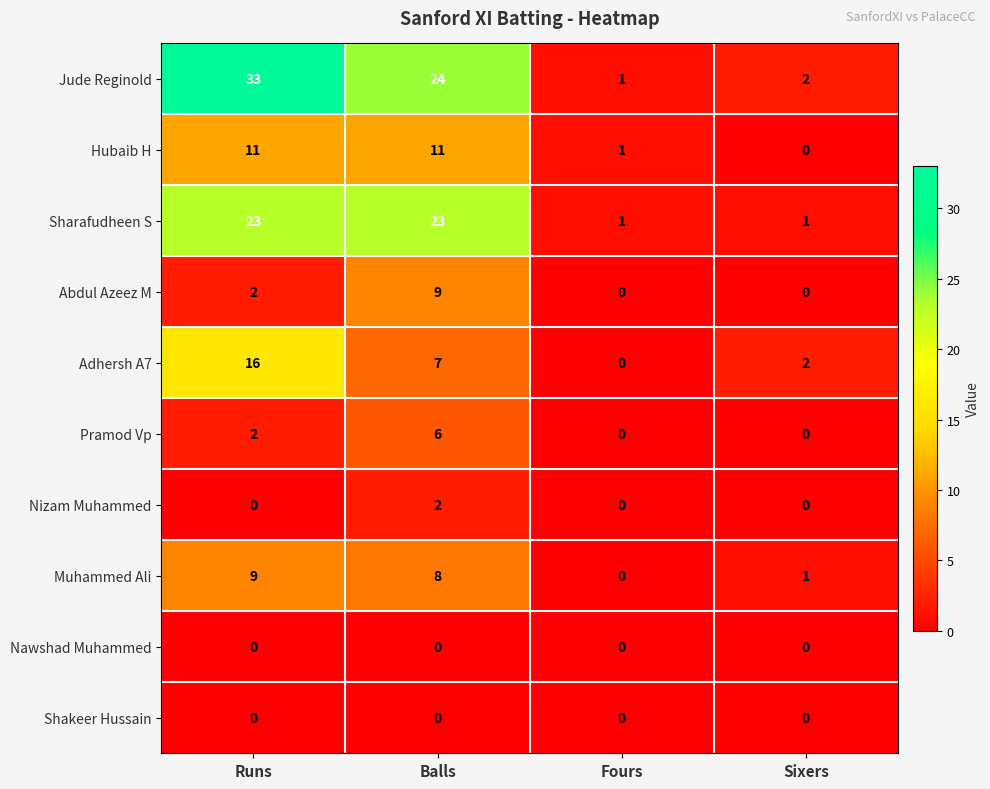

Which series has the largest range (max minus min)?

Jude Reginold